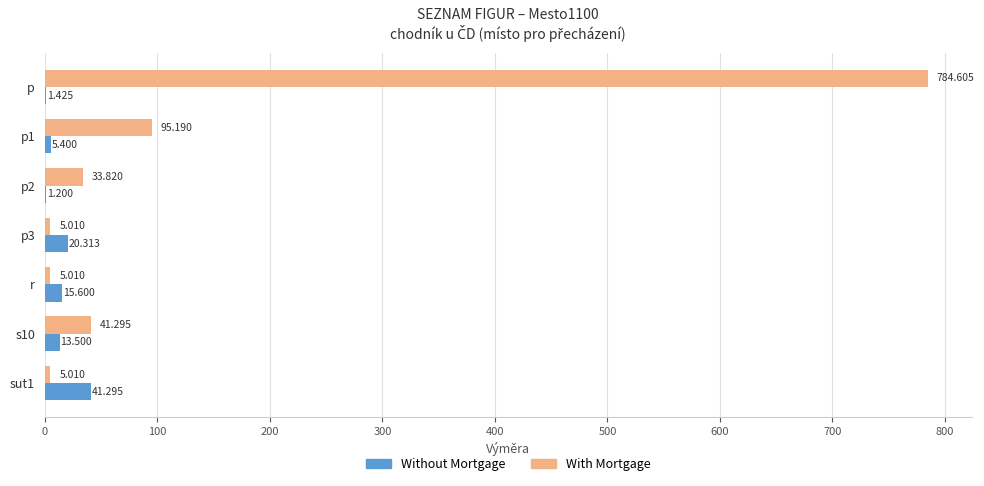

At which category is the sum across all series the highest?

p